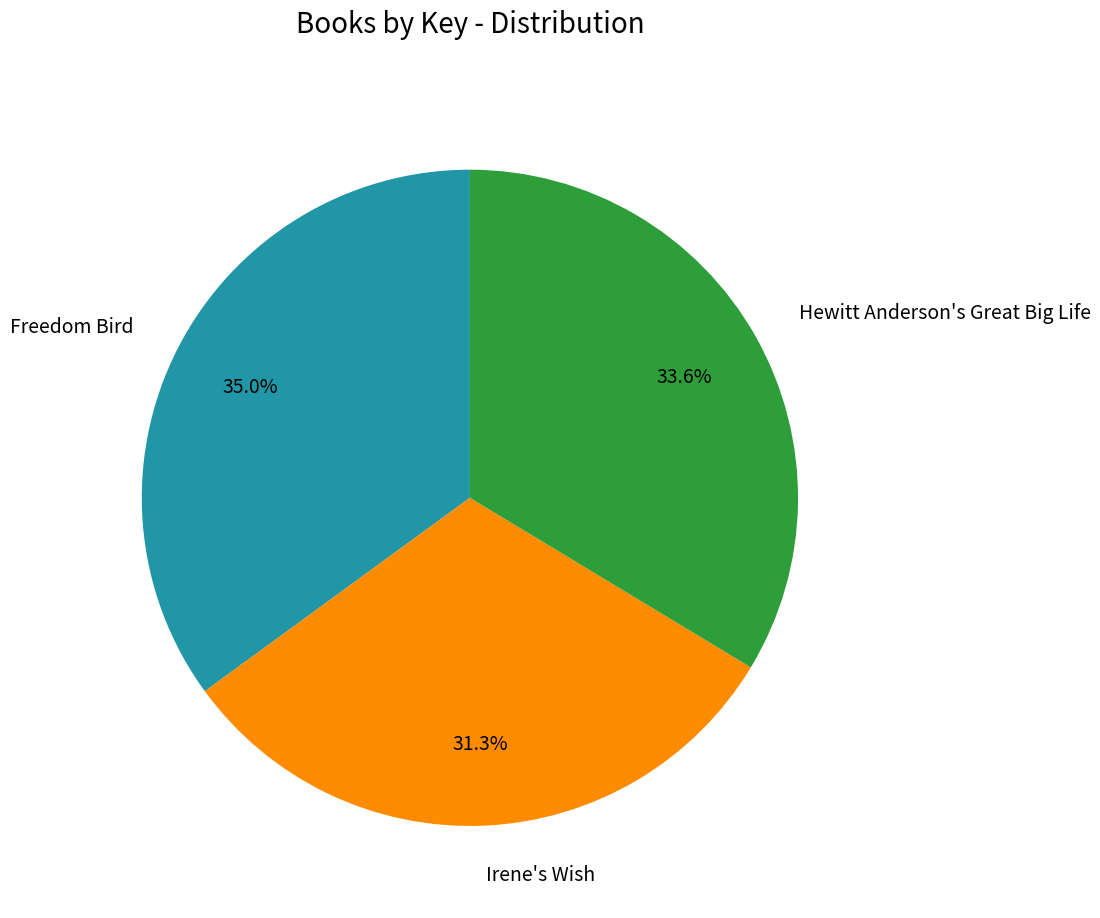

Does Hewitt Anderson's Great Big Life represent more than half of the total?

No